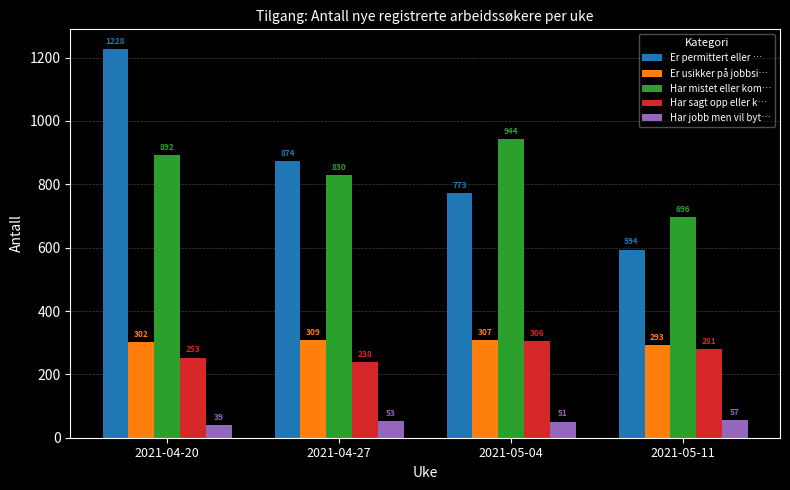

At which label is Har mistet eller kom… closest to 820?

2021-04-27